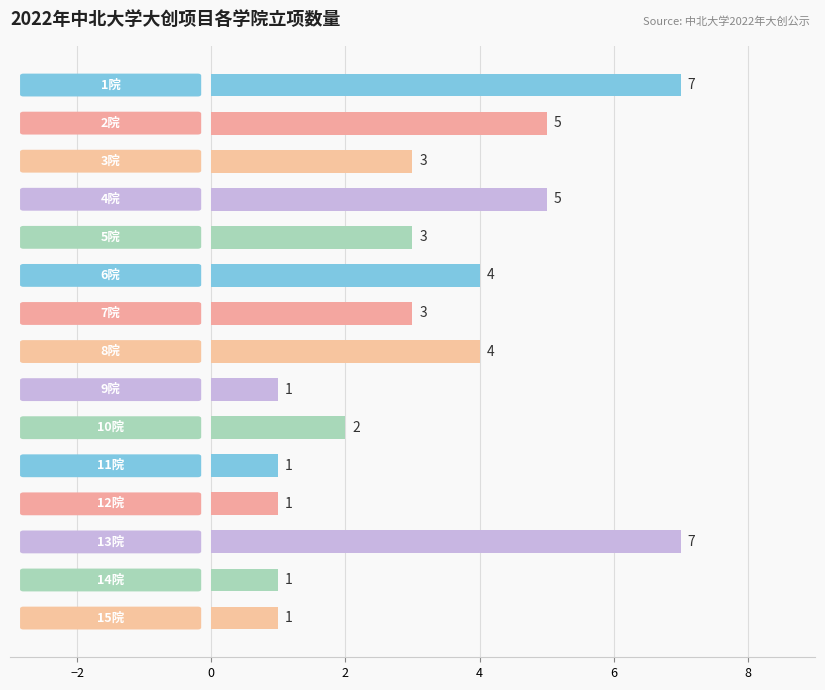

What is the greatest value displayed?

7